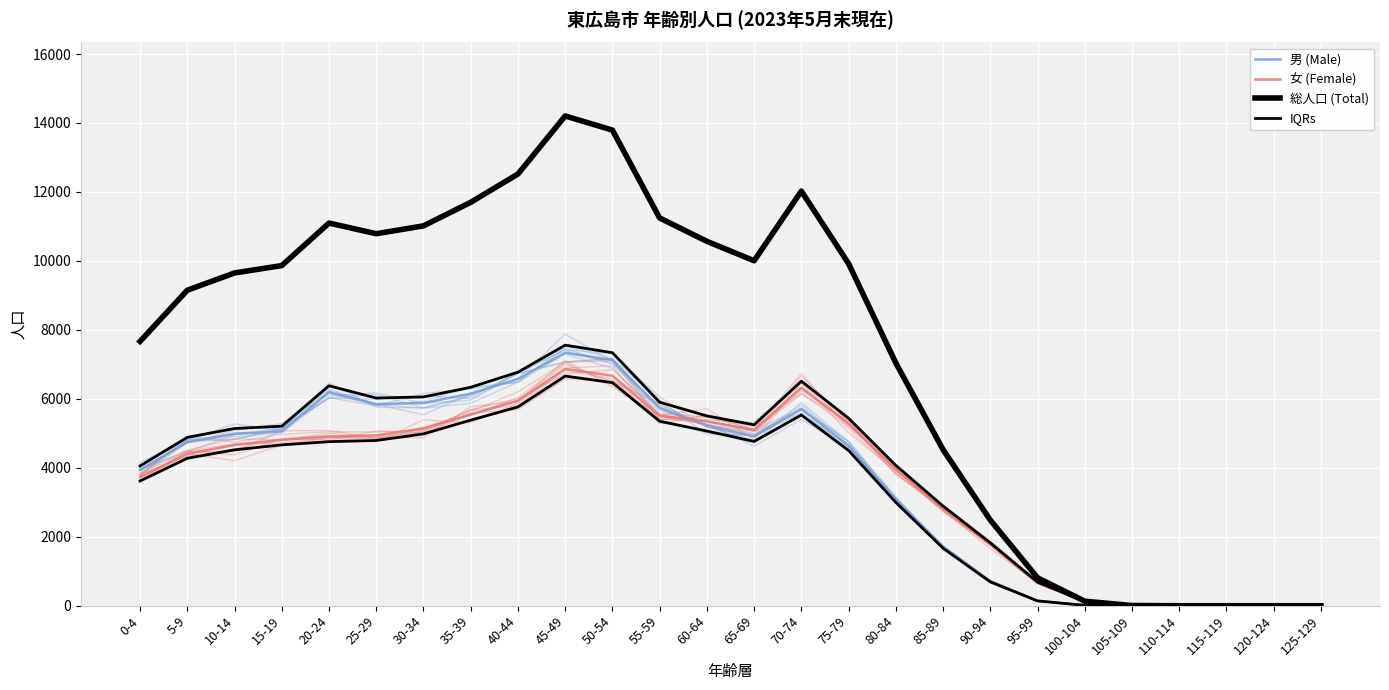

What is the sum of all IQRs values?

86615.2